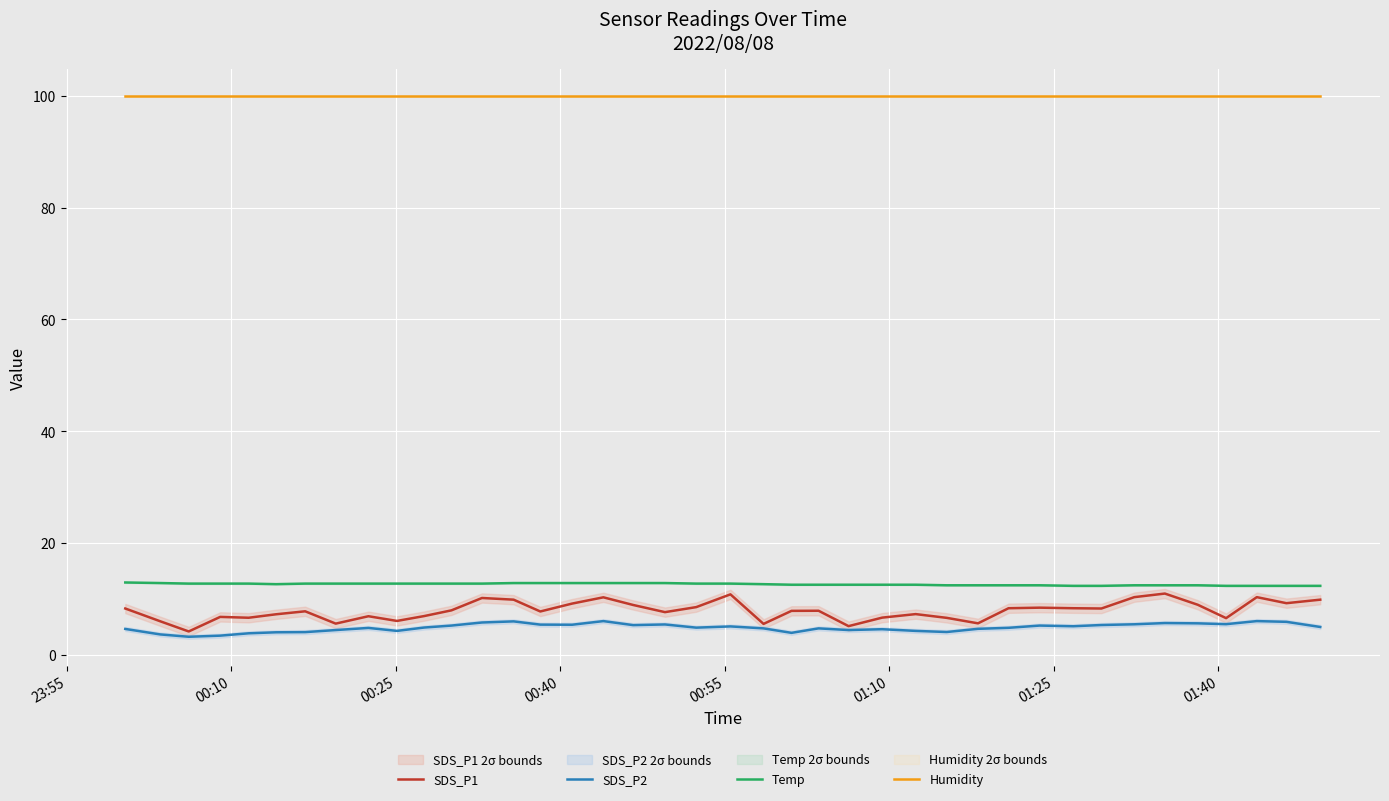

What is the highest value of the SDS_P1 series?

11.0